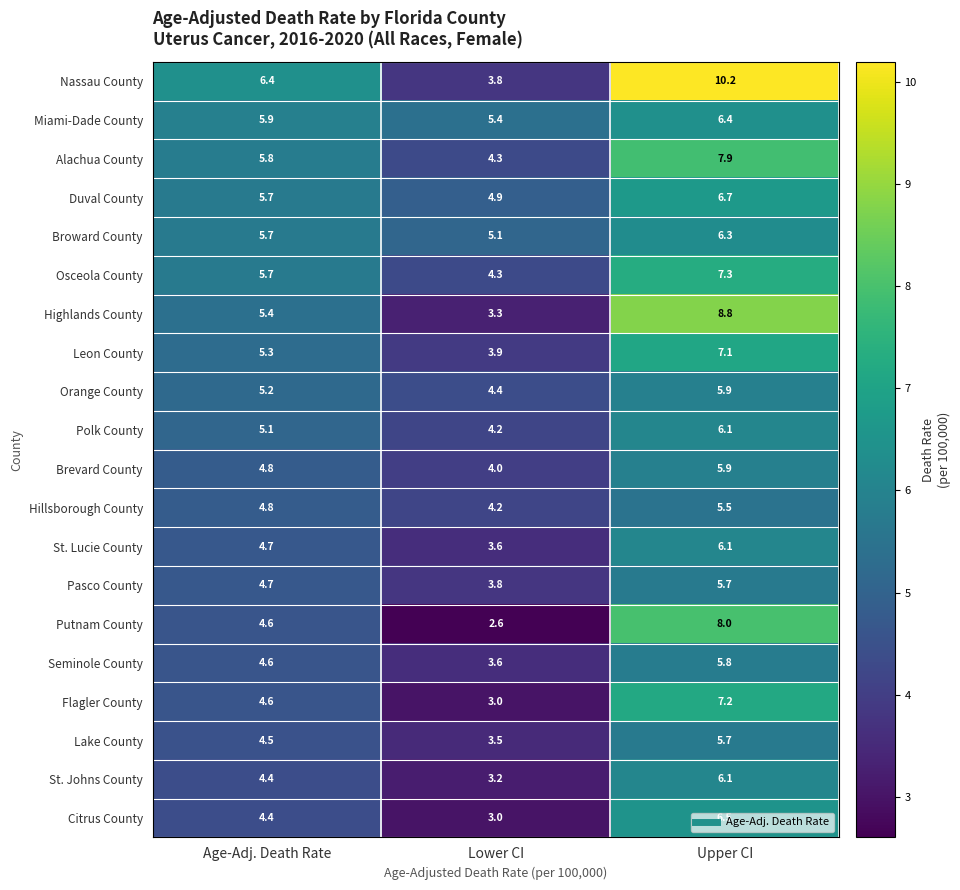

What is the average value of the Polk County series?

5.1